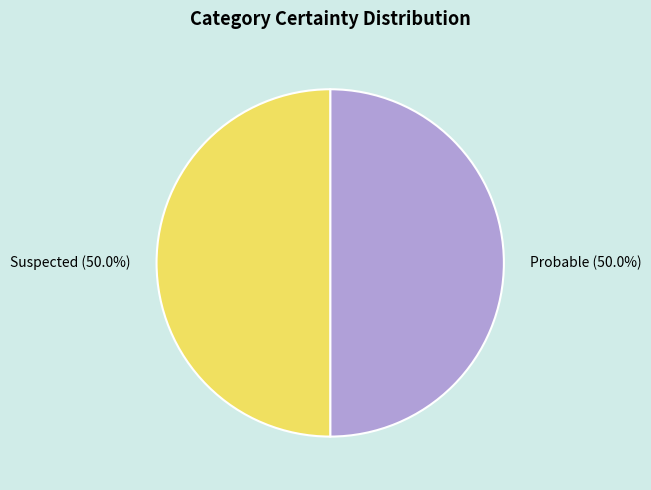

Is the sum of Suspected (50.0%) and Probable (50.0%) greater than half?

Yes